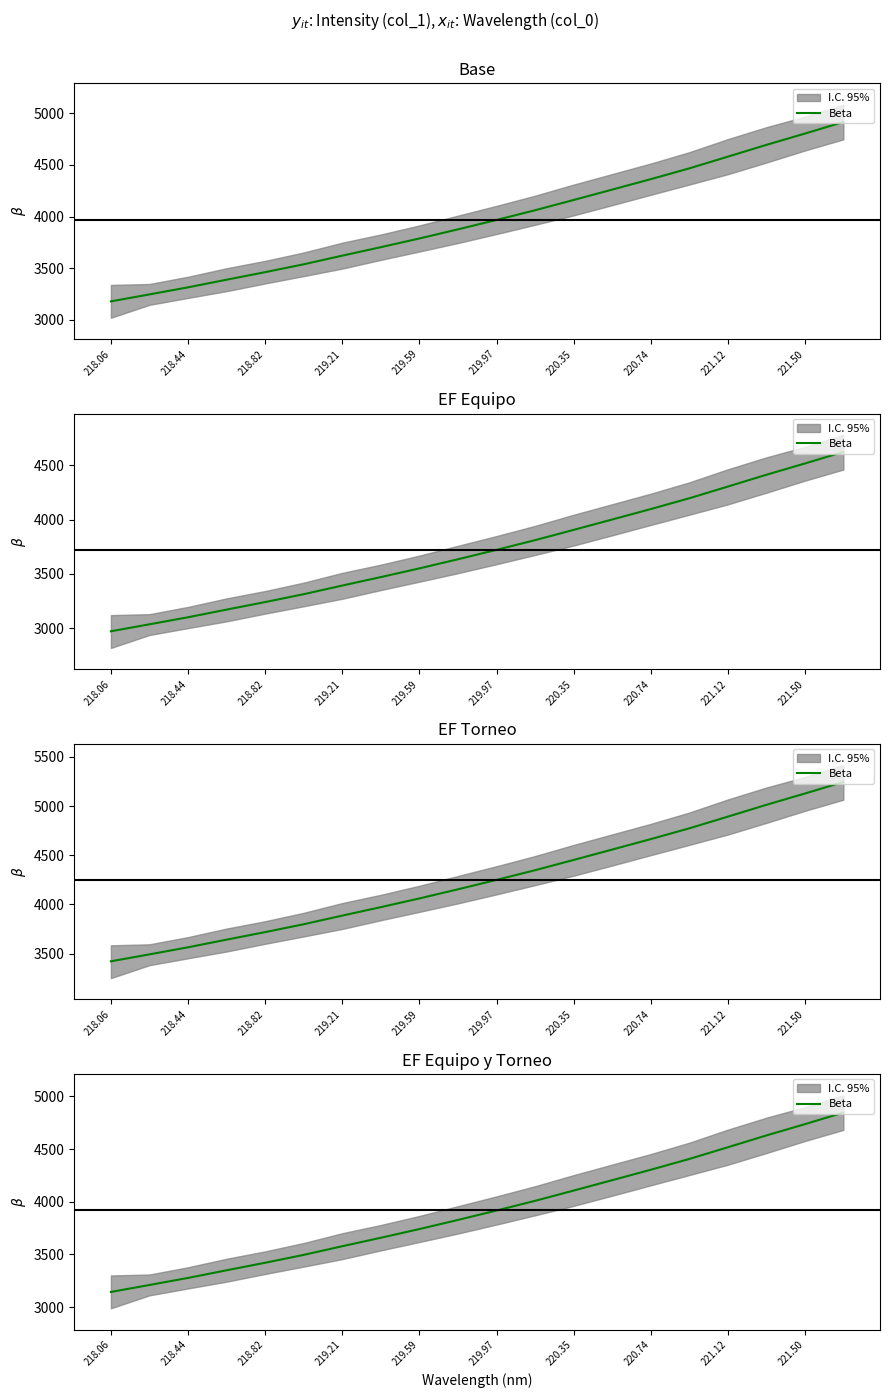

True or false: the data has more than 2 interior local peaks.

False